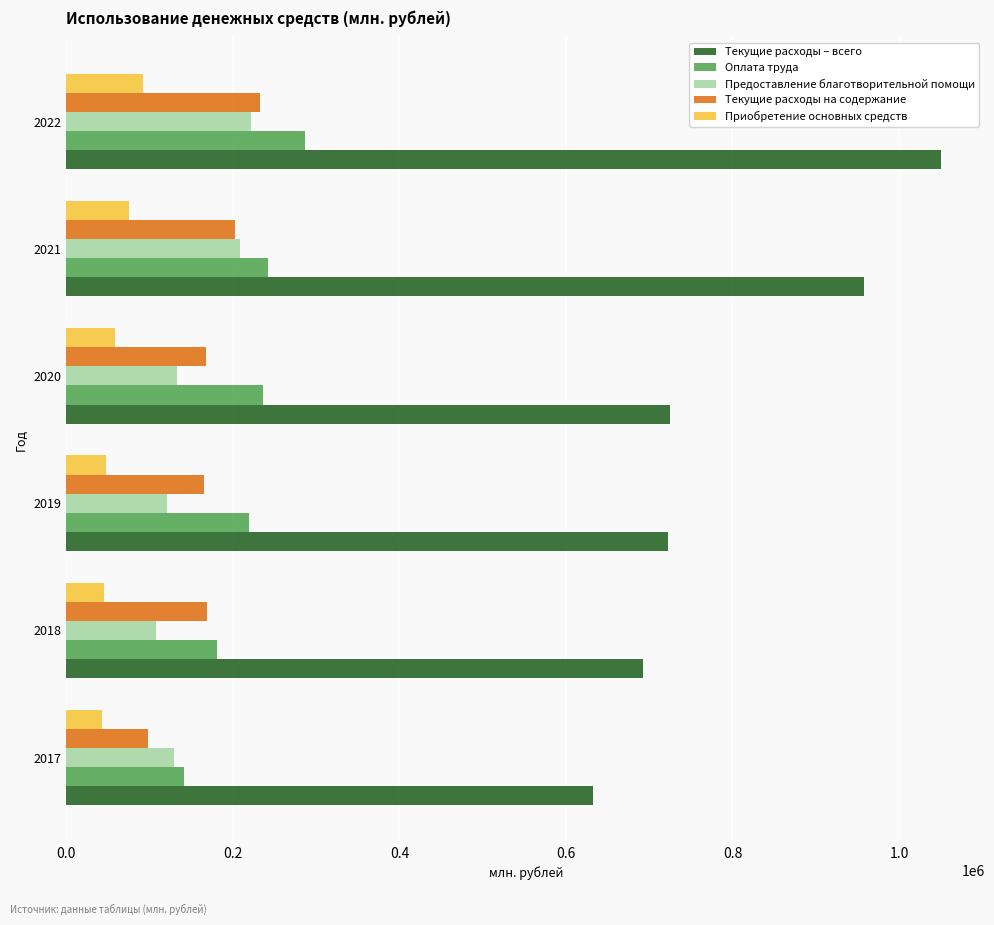

What is the difference between the second highest and second lowest values in the Текущие расходы на содержание series?

37232